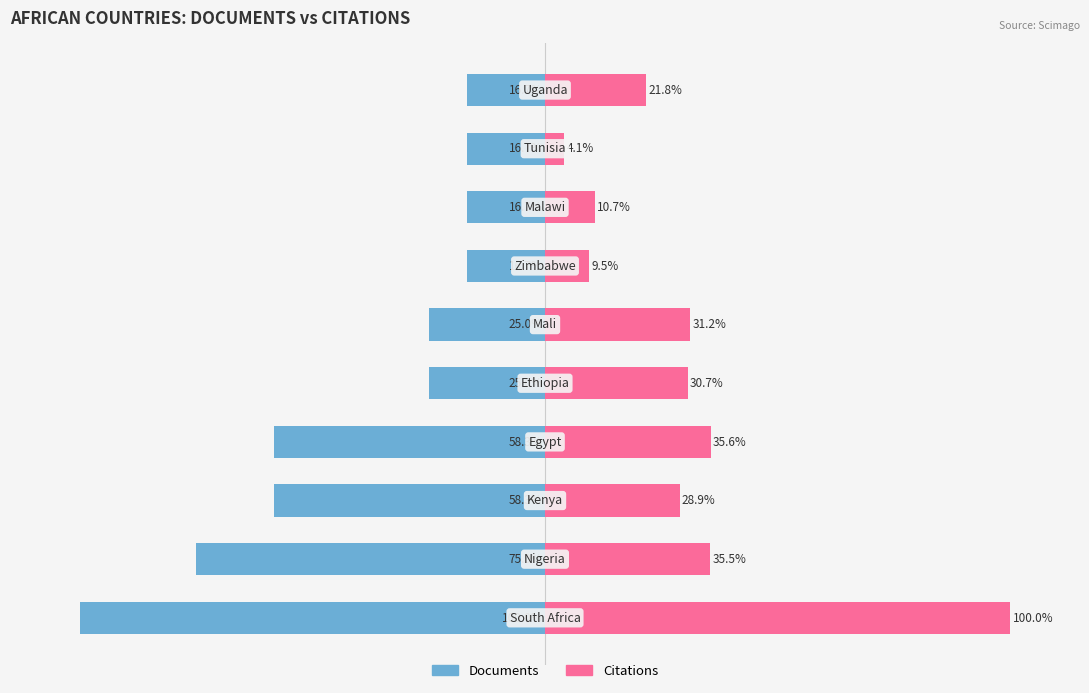

How many data points in Citations are less than 30?

5